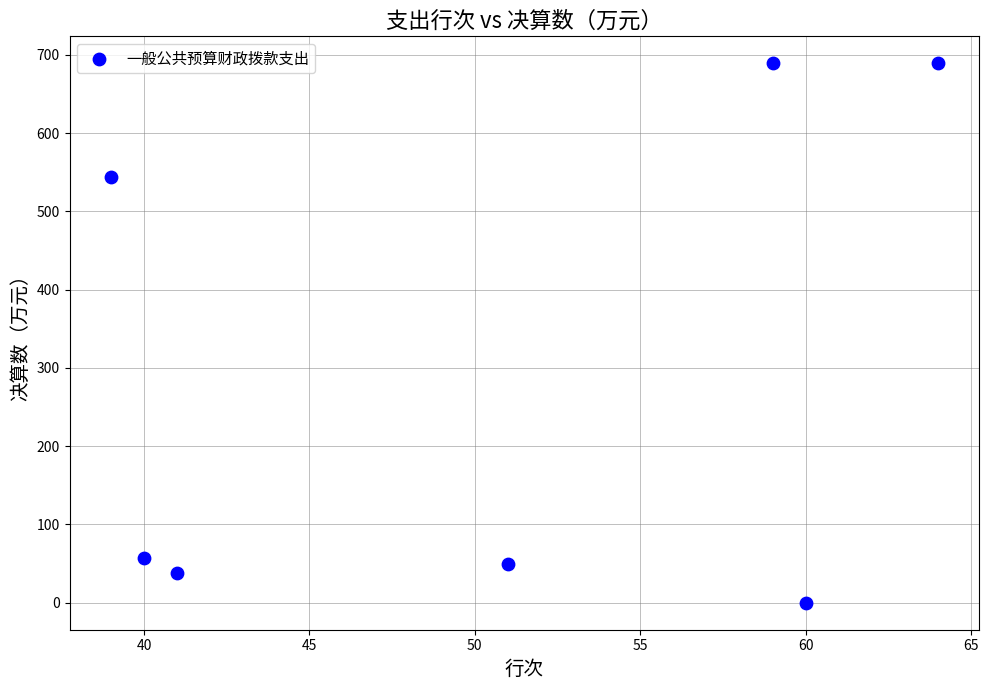

What Y value in the scatter plot is closest to 344?

543.4